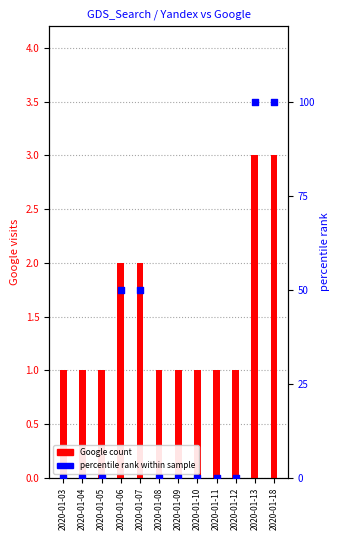

Which series has the largest total across all categories?

percentile rank within sample